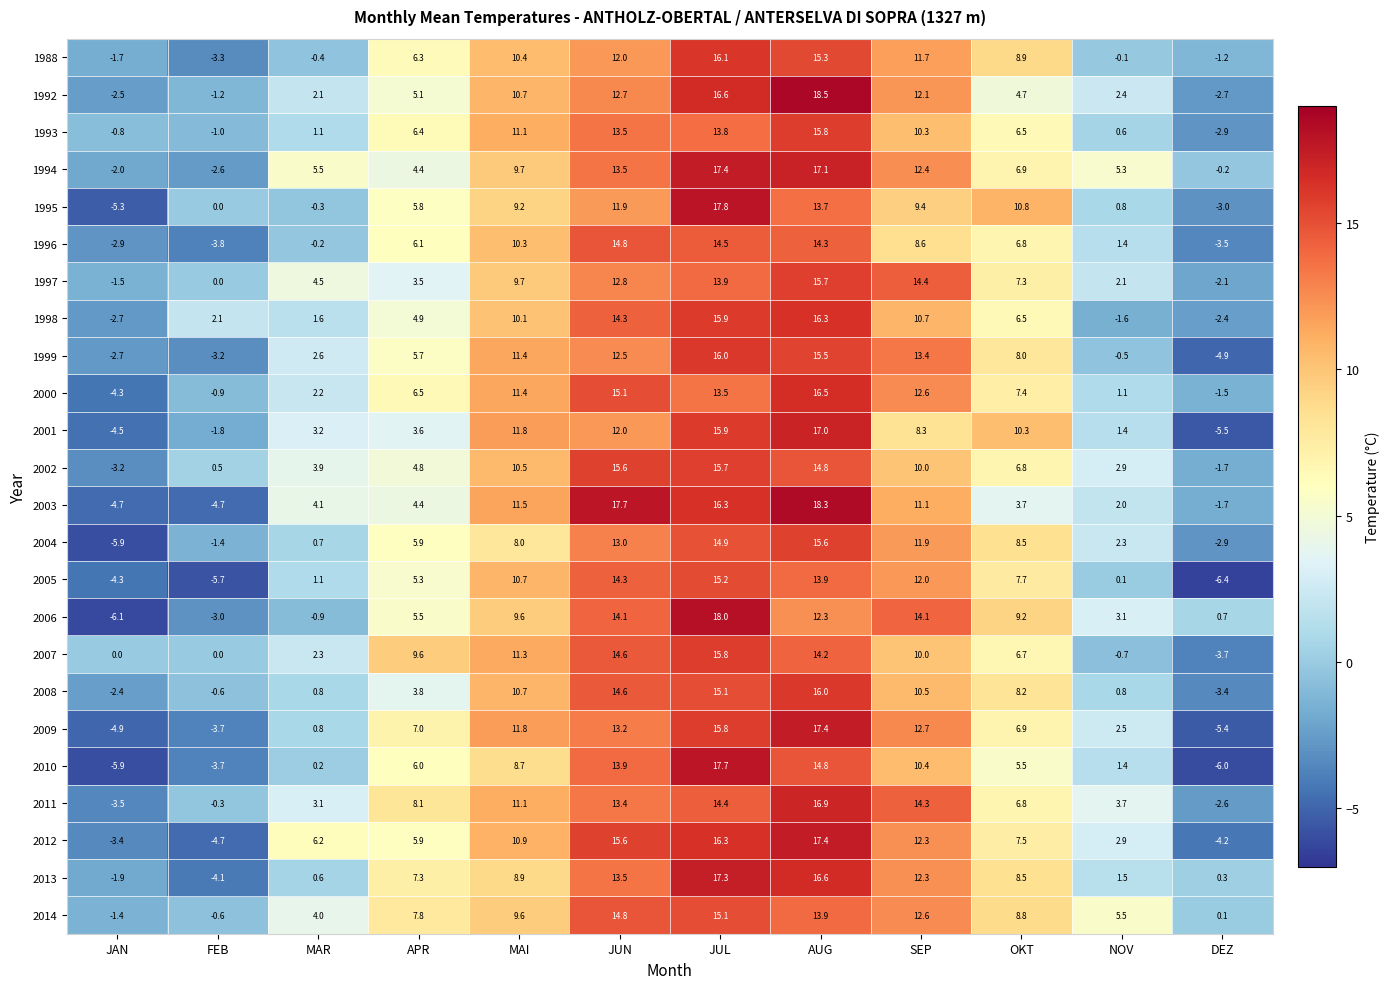

Between FEB and OKT, which series saw the biggest shift?

2005